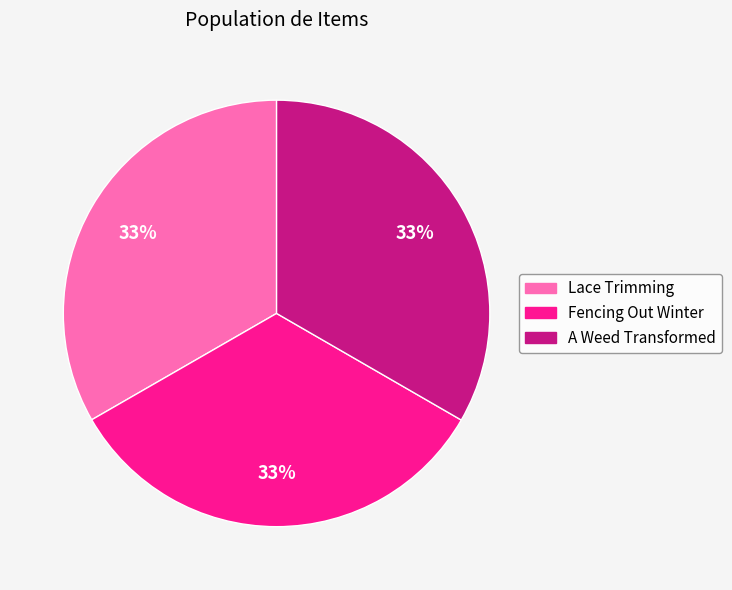

Count the number of slices in the pie.

3